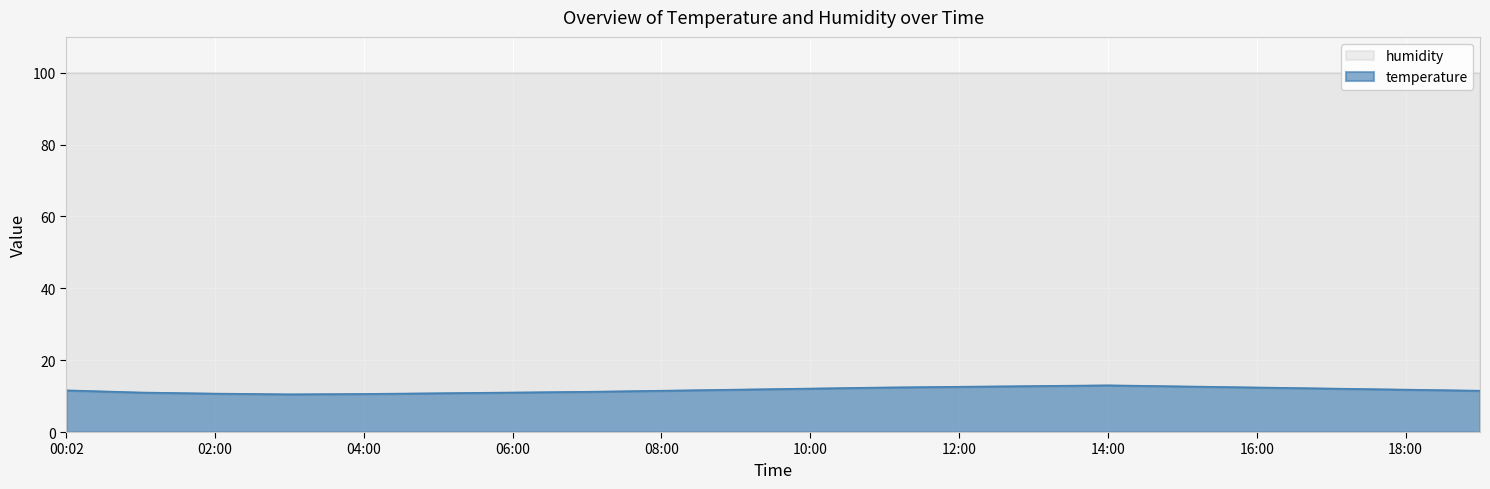

Which has a higher value, 17:00 or 03:00?

17:00